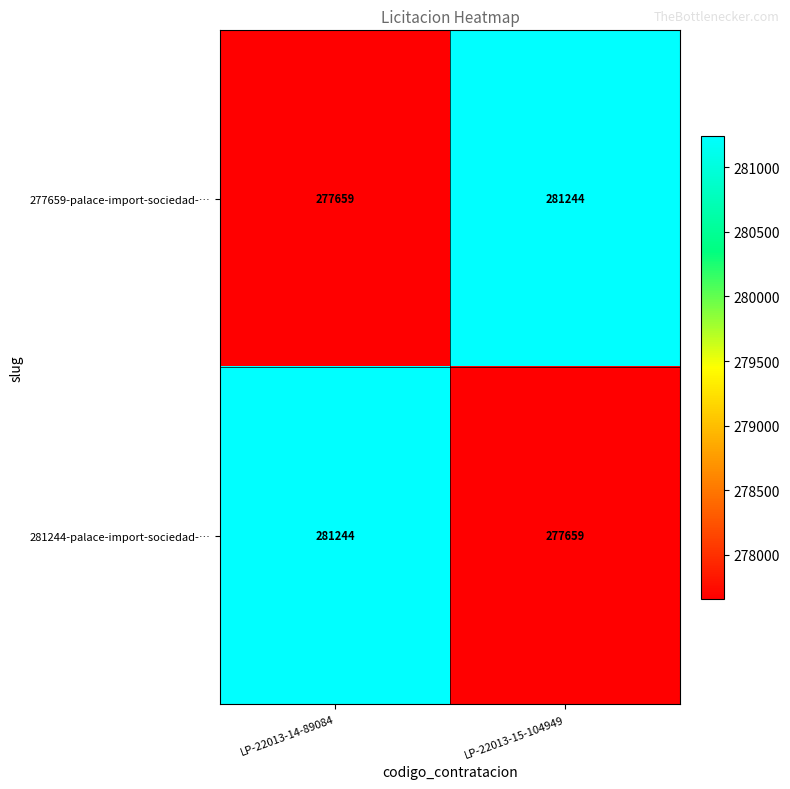

What is the difference between the maximum and minimum values in the 281244-palace-import-sociedad-… series?

3585